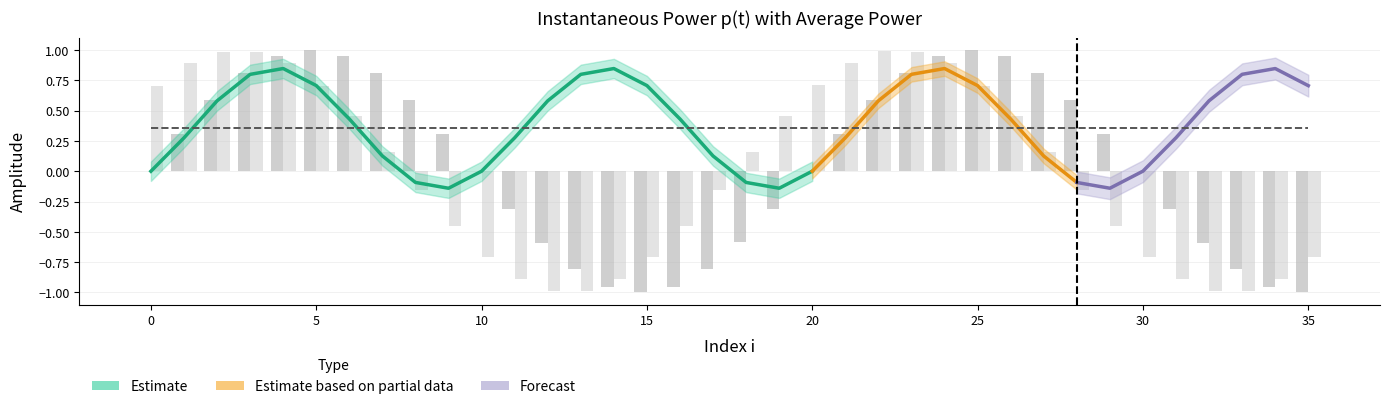

What is the maximum value shown in the chart?

1.0